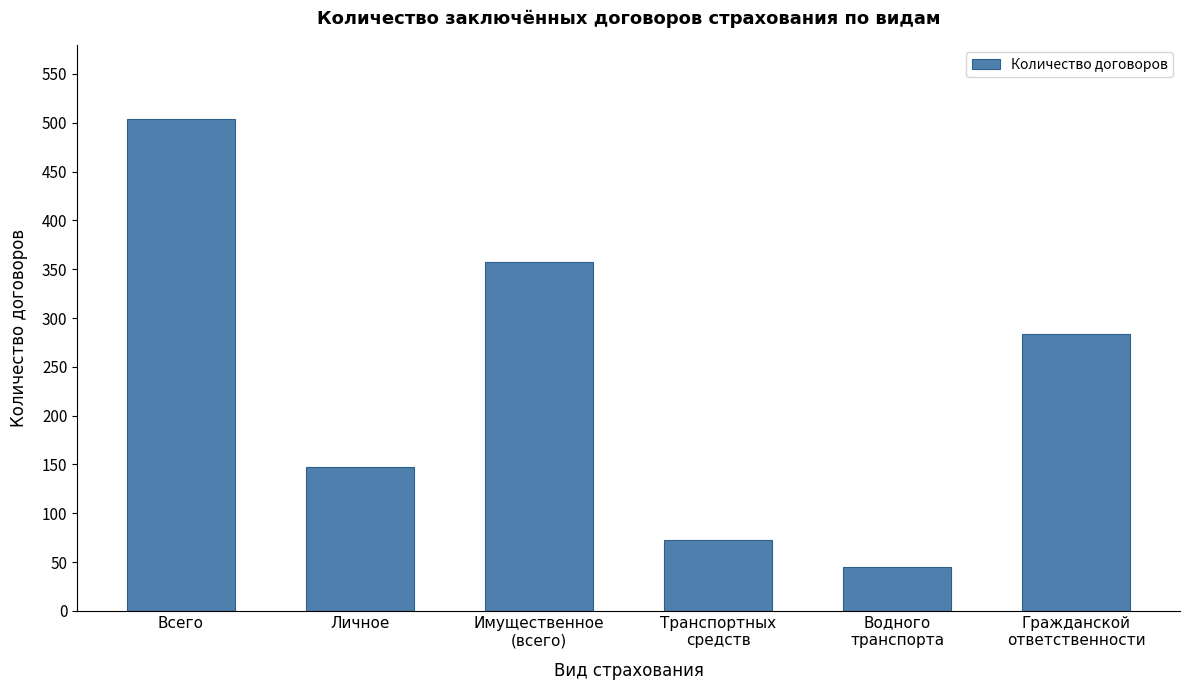

How many bars are there in total?

6